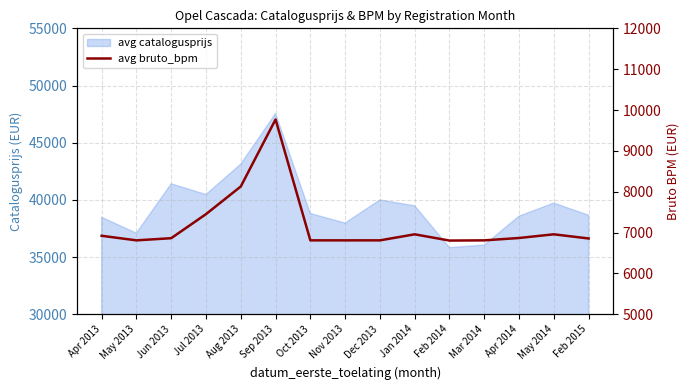

How many data points does each series have?

15